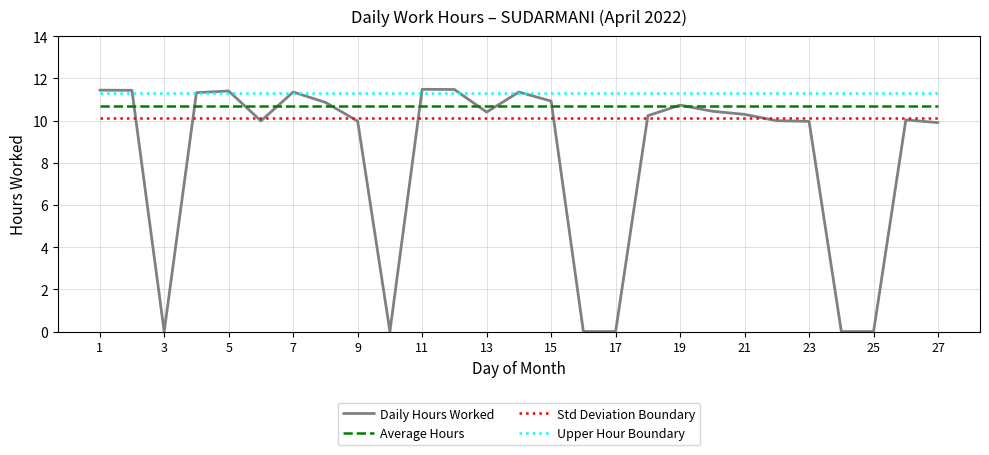

How many lines are shown in the chart?

4